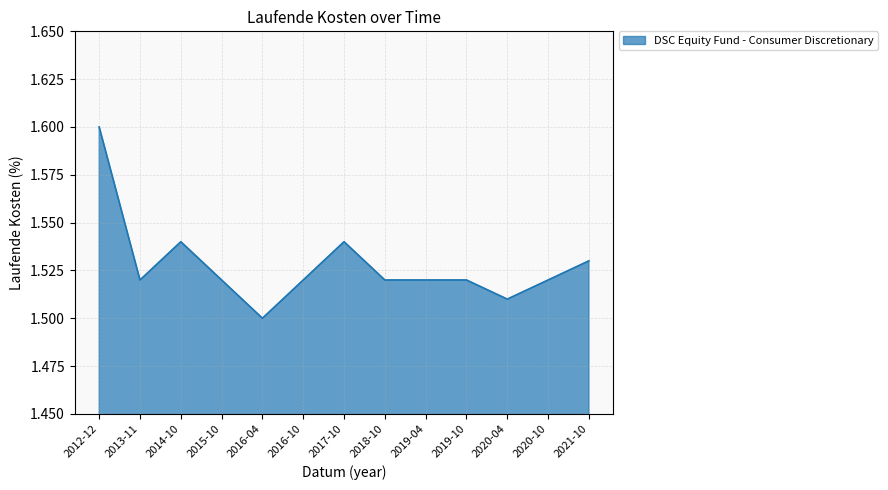

What position from the left is 2013-11?

2